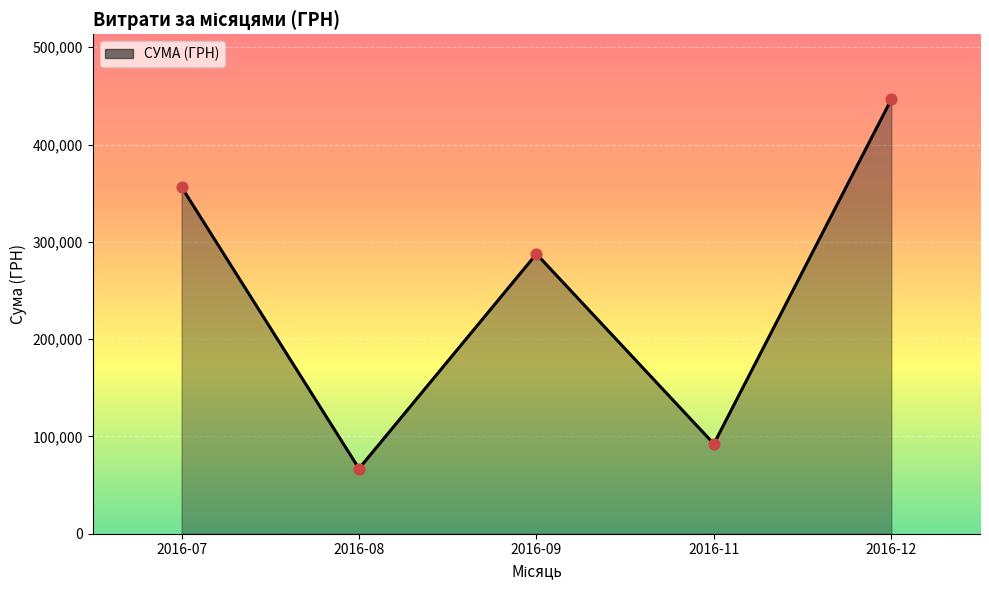

Which has a higher value, 2016-12 or 2016-11?

2016-12